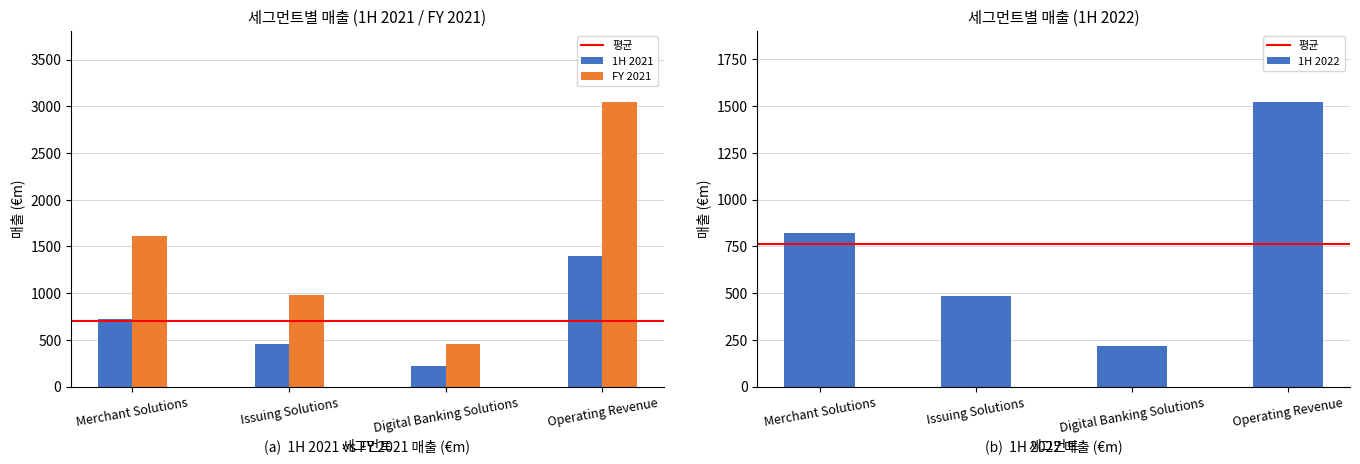

Where is 1H 2022 nearest to the value 868?

Merchant Solutions